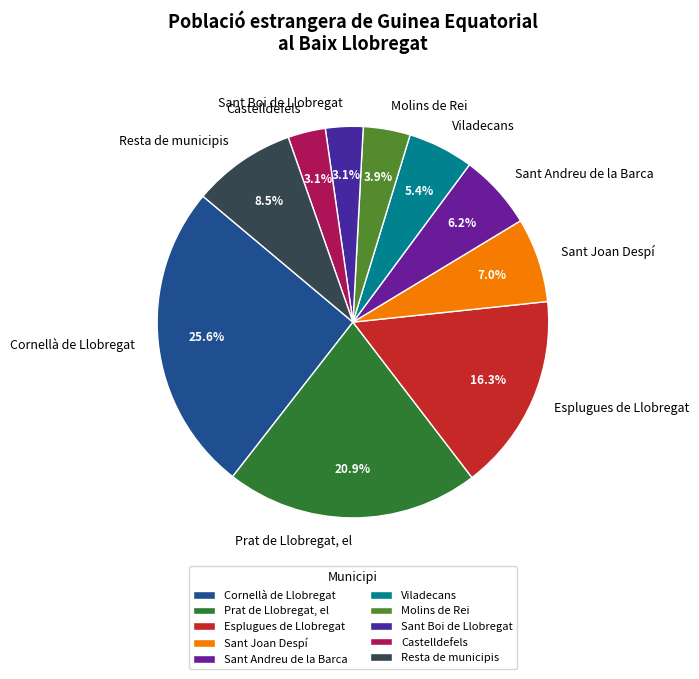

What is the largest slice in the pie chart?

Cornellà de Llobregat